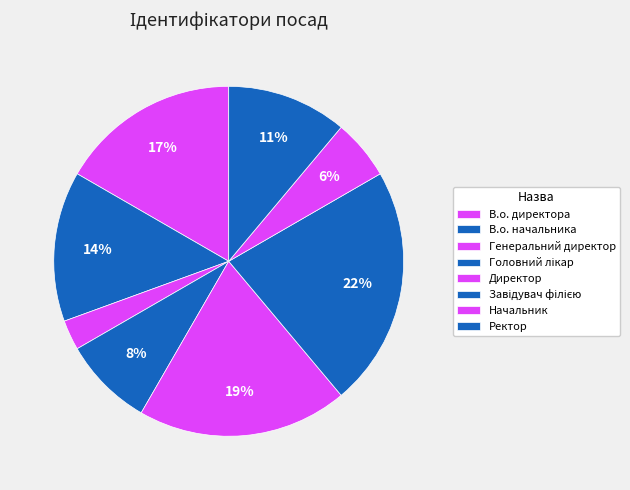

Is it true that Головний лікар is 1% of the pie?

False